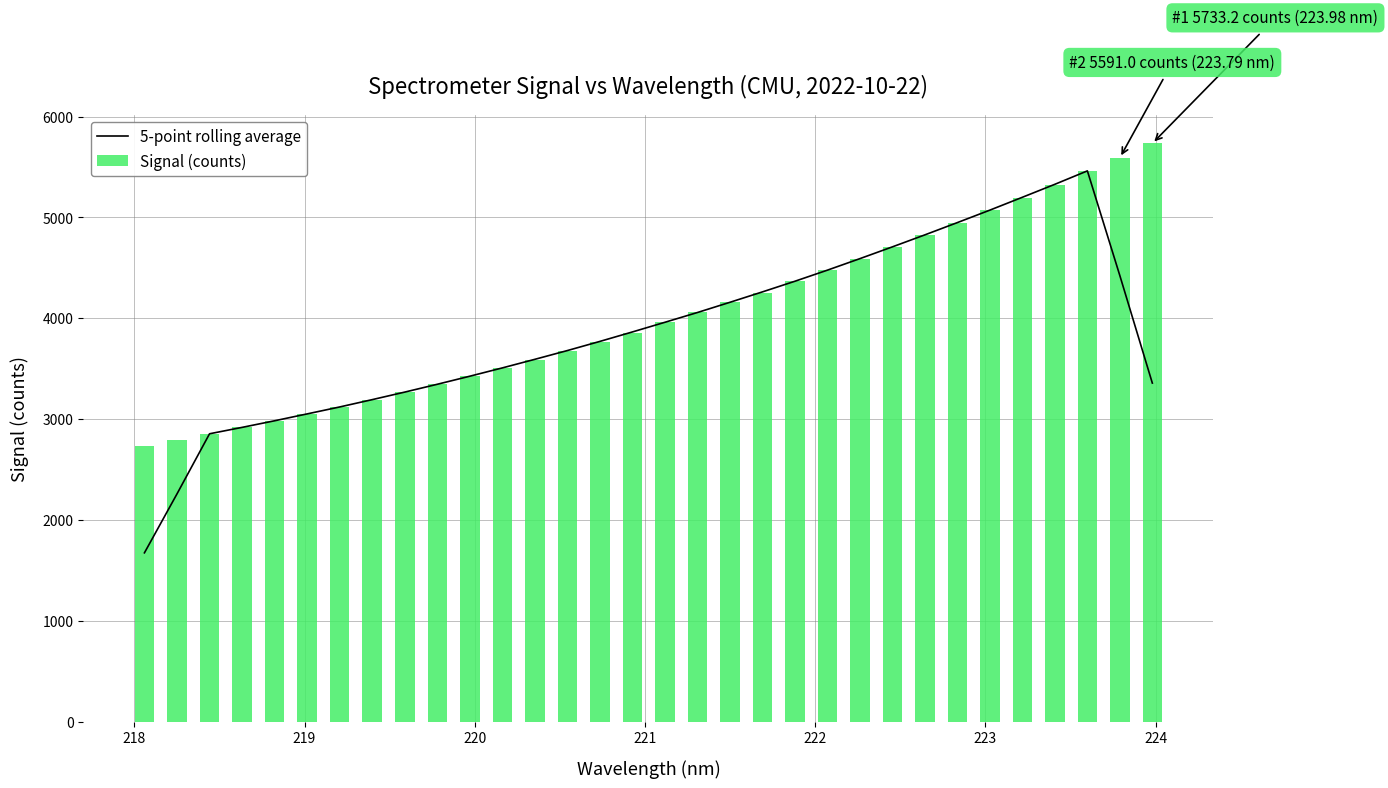

Reading left to right, extract all data points from this chart.

5-point rolling average: 1674.2	2258.4	2854.5	2918.0	2983.4	3051.6	3120.5	3193.1	3267.9	3345.4	3425.4	3507.7	3592.8	3679.8	3770.5	3864.3	3960.1	4056.9	4158.2	4261.4	4367.1	4477.1	4591.2	4708.0	4827.0	4948.6	5072.2	5199.6	5328.1	5461.0	4421.9	3357.0
Signal (counts): 2732.0	2789.6	2849.2	2921.3	2980.3	3049.4	3117.0	3190.2	3265.4	3343.6	3423.1	3504.8	3589.9	3677.1	3769.2	3857.9	3958.3	4059.0	4156.3	4253.3	4364.4	4474.2	4587.3	4706.3	4824.0	4948.2	5069.0	5195.5	5324.2	5461.1	5591.0	5733.2